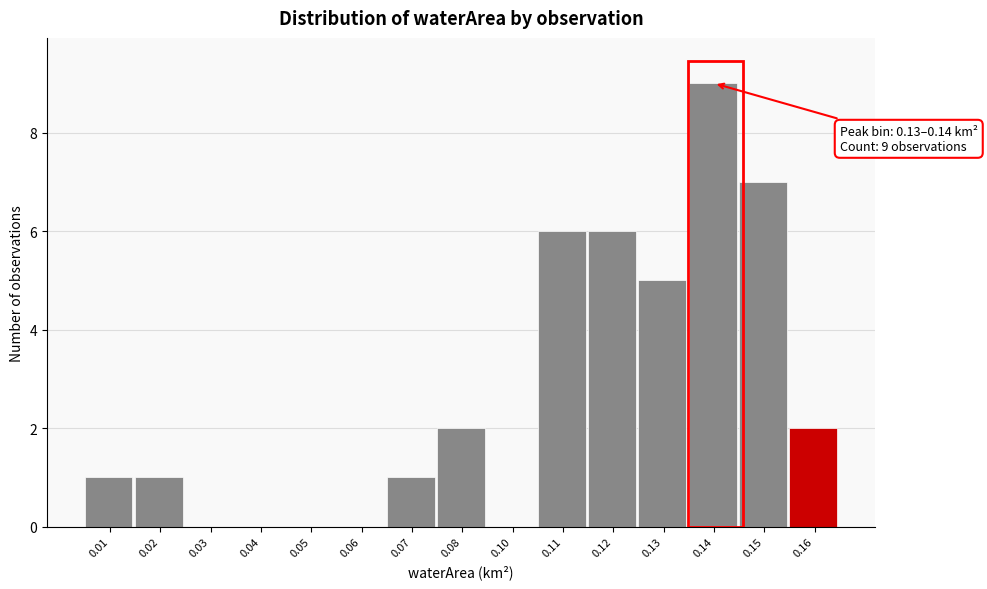

Reading left to right, what are all the values shown in this chart?

0.01=1	0.02=1	0.03=0	0.04=0	0.05=0	0.06=0	0.07=1	0.08=2	0.10=0	0.11=6	0.12=6	0.13=5	0.14=9	0.15=7	0.16=2